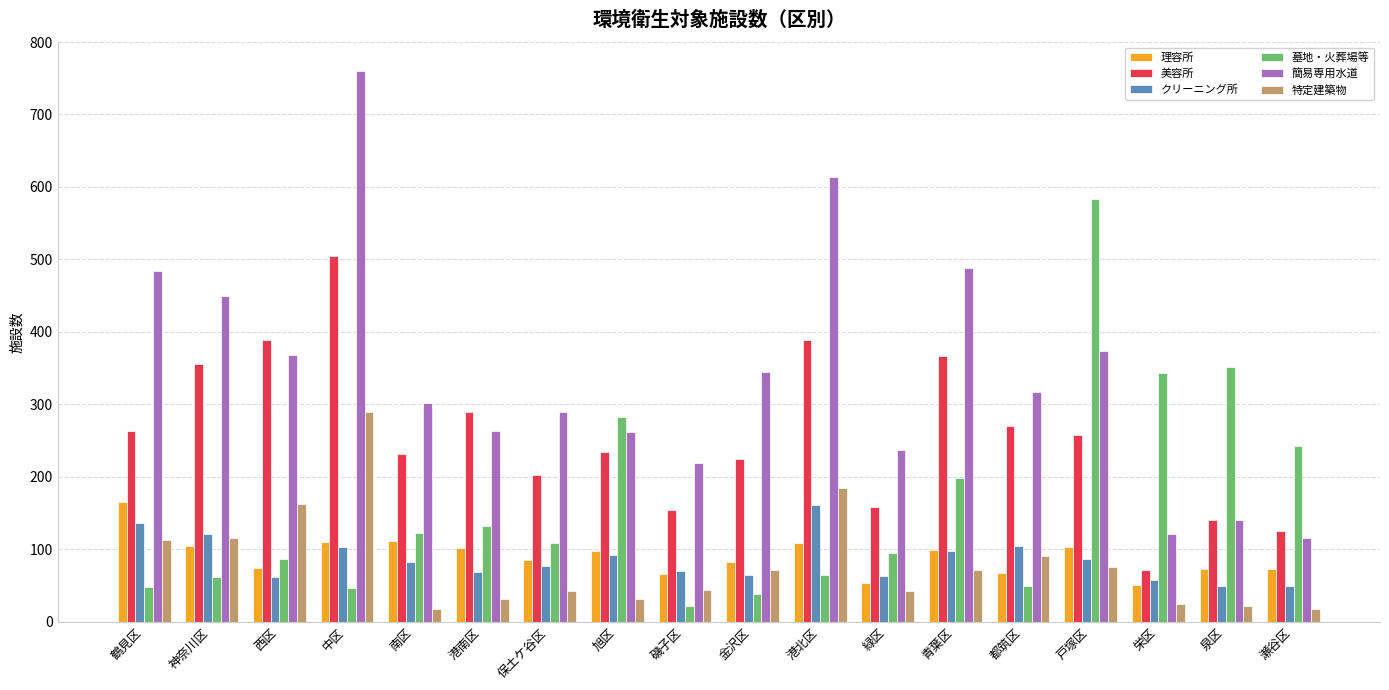

How many series are shown in this chart?

6